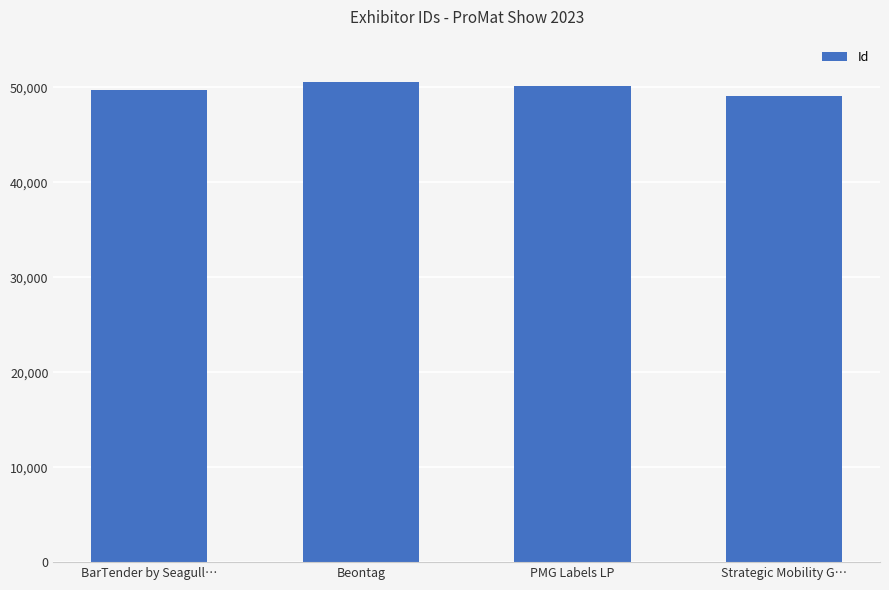

How many distinct data groups are displayed?

1